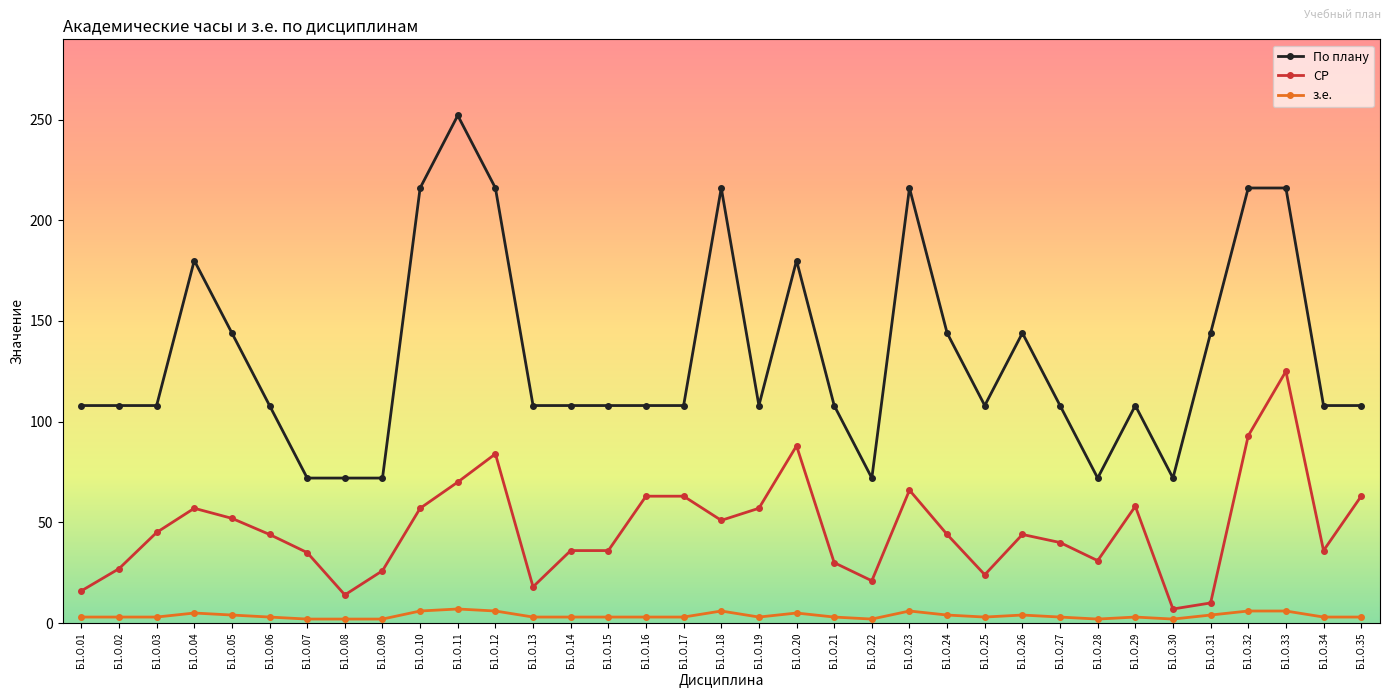

True or false: По плану and СР intersect in this chart.

False